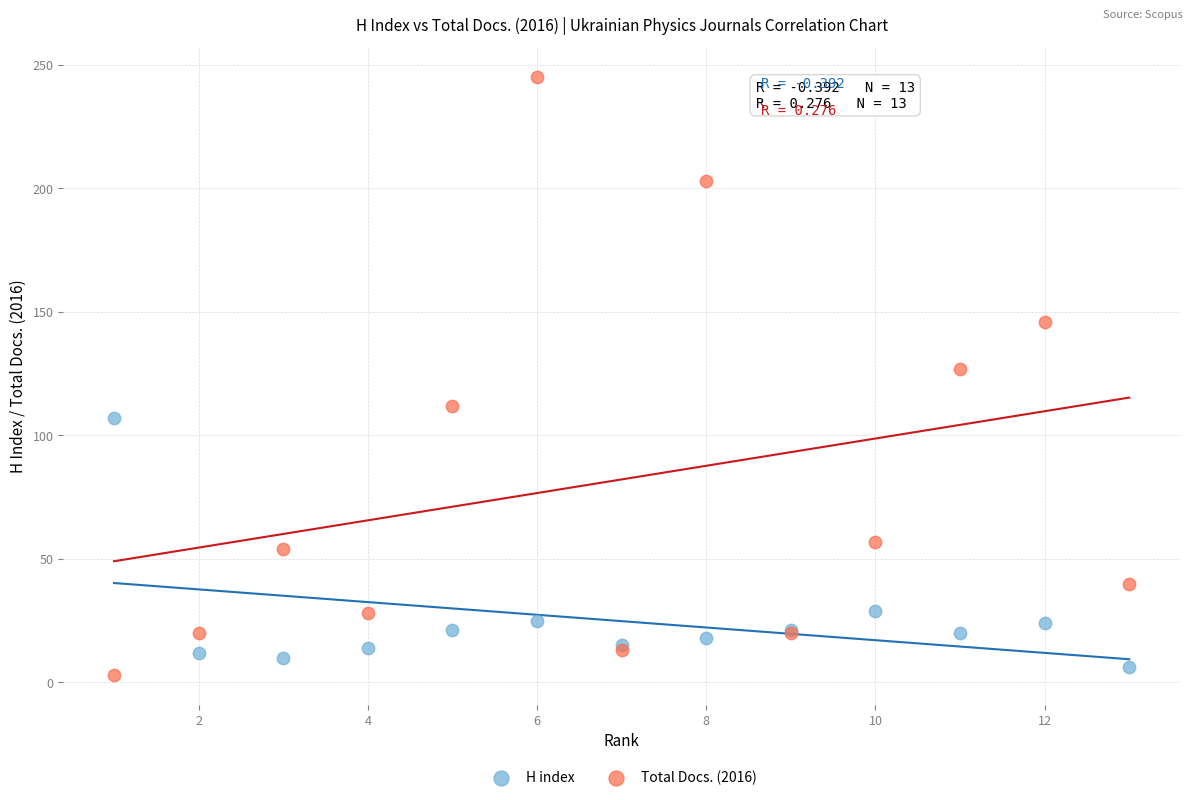

What are all the series names shown in the legend?

H index, Total Docs. (2016)